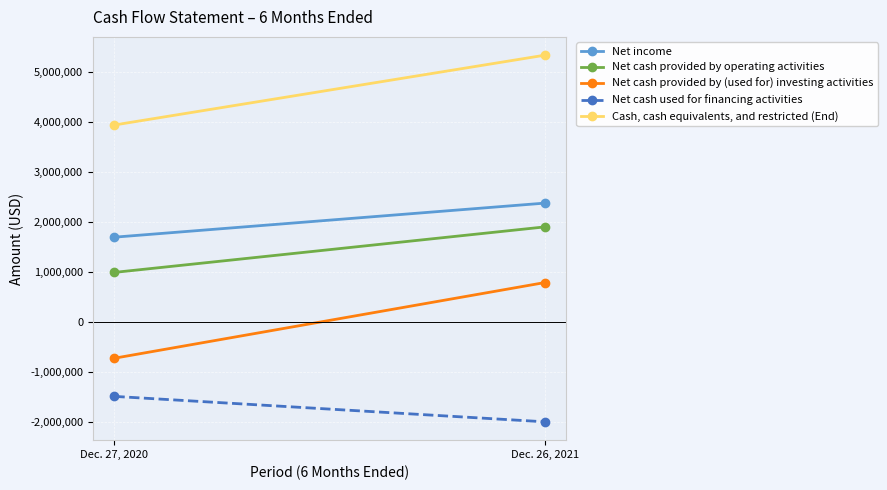

What is the approximate value of Net income at Dec. 27, 2020, to the nearest 50?

1692700